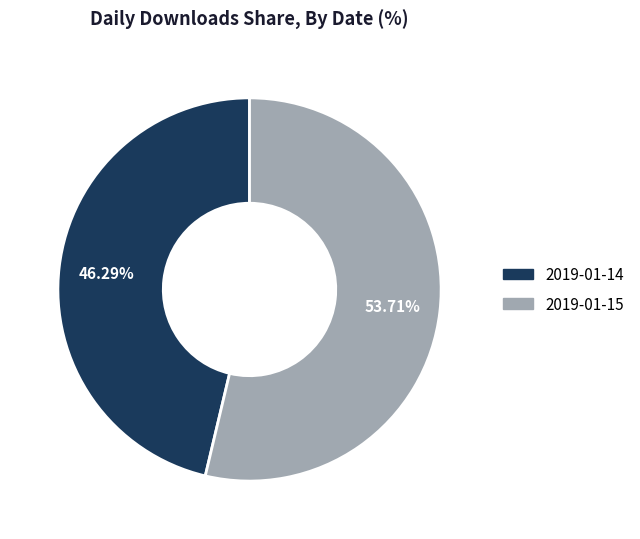

How many segments does this pie chart have?

2